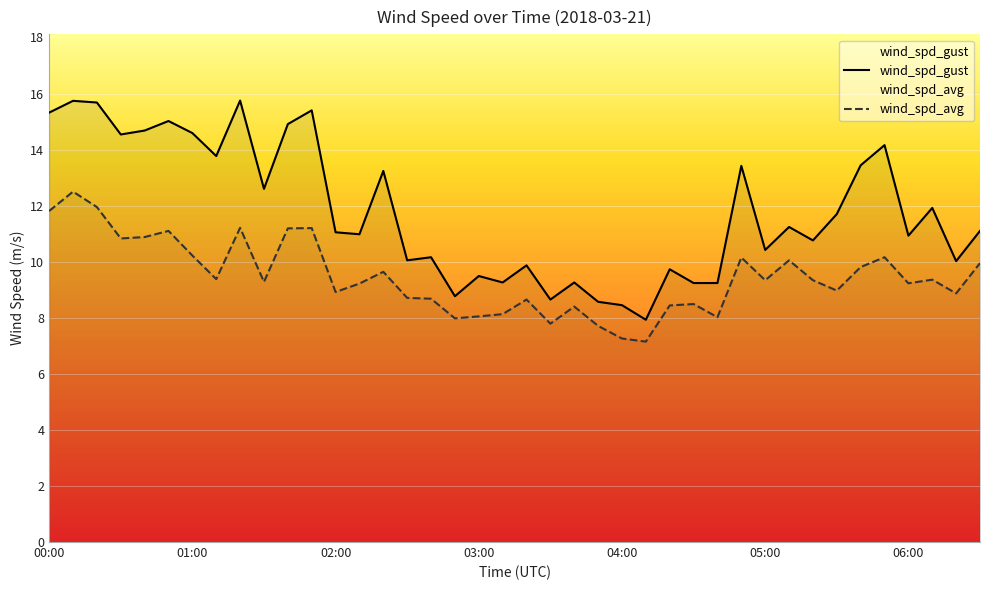

At how many categories does at least one series exceed 8?

39